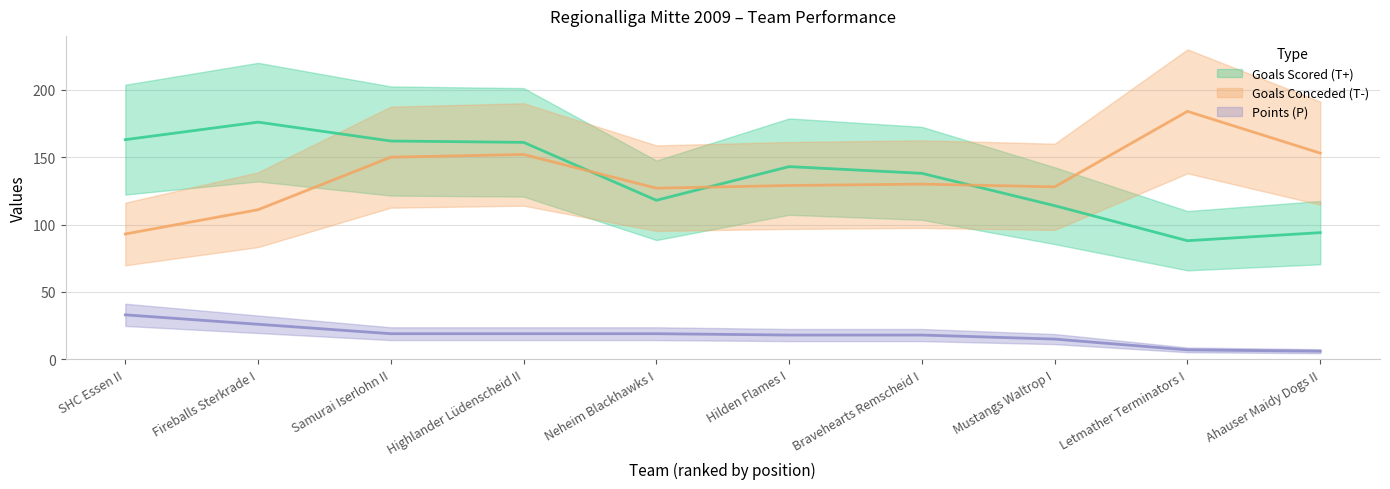

True or false: Goals Conceded (T-) and Points (P) intersect in this chart.

False